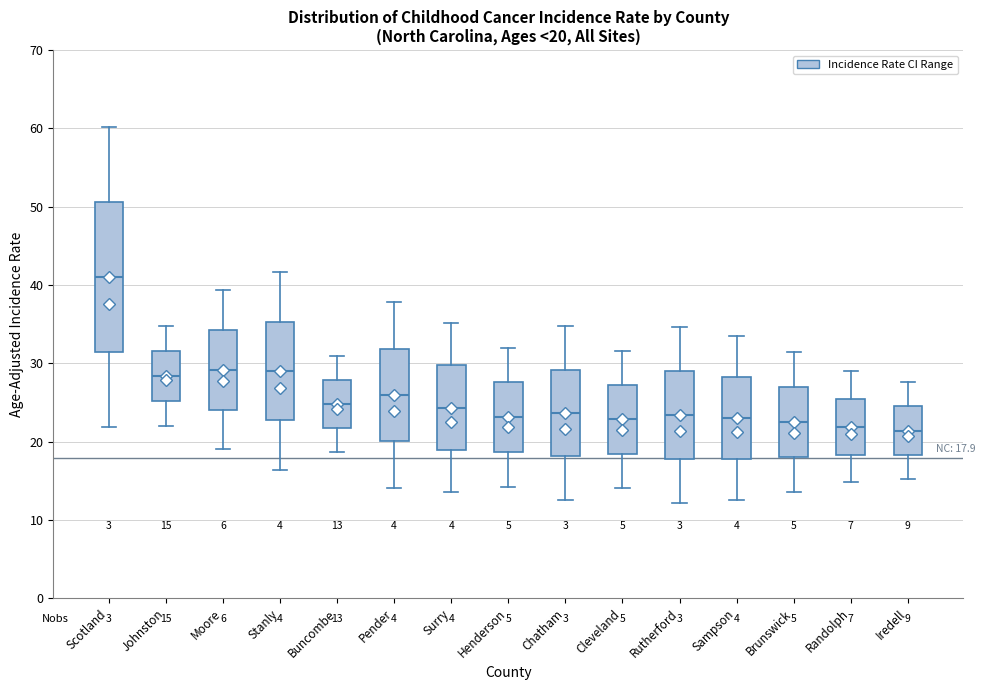

Which box is the tallest, from its lower edge to its upper edge?

Scotland